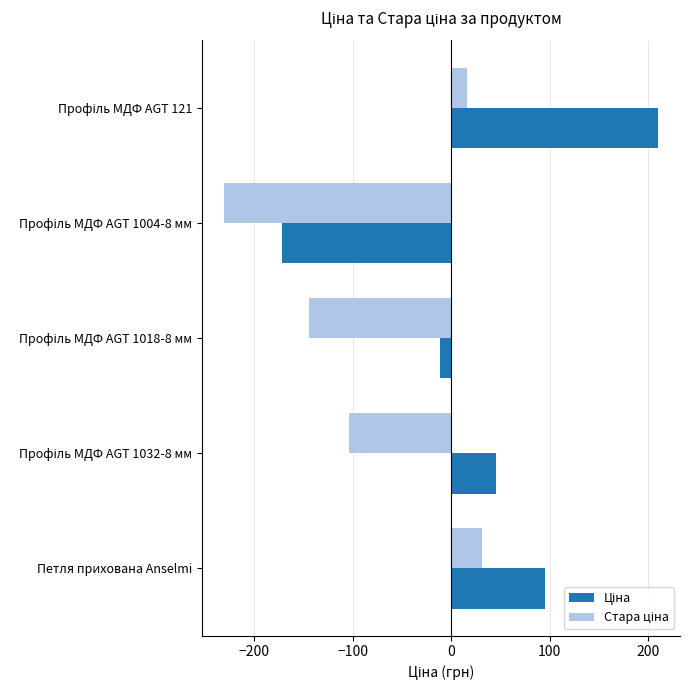

What is the greatest value displayed?

210.1